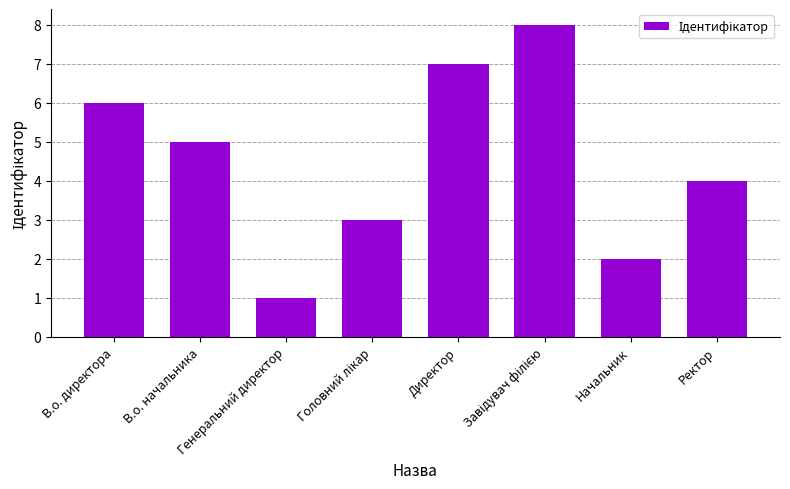

Reading left to right, transcribe all the data shown in this chart.

6	5	1	3	7	8	2	4